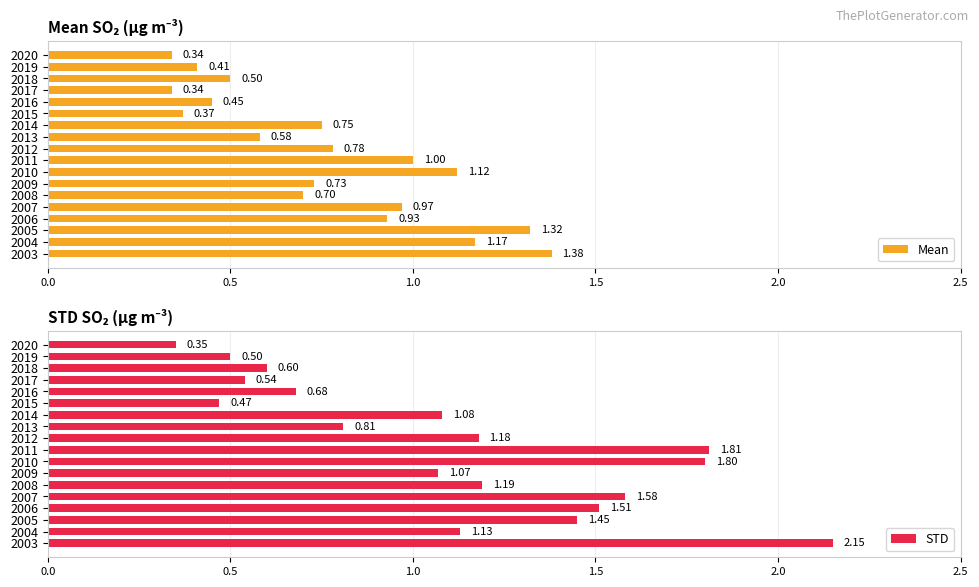

At which label is STD closest to 1?

2009